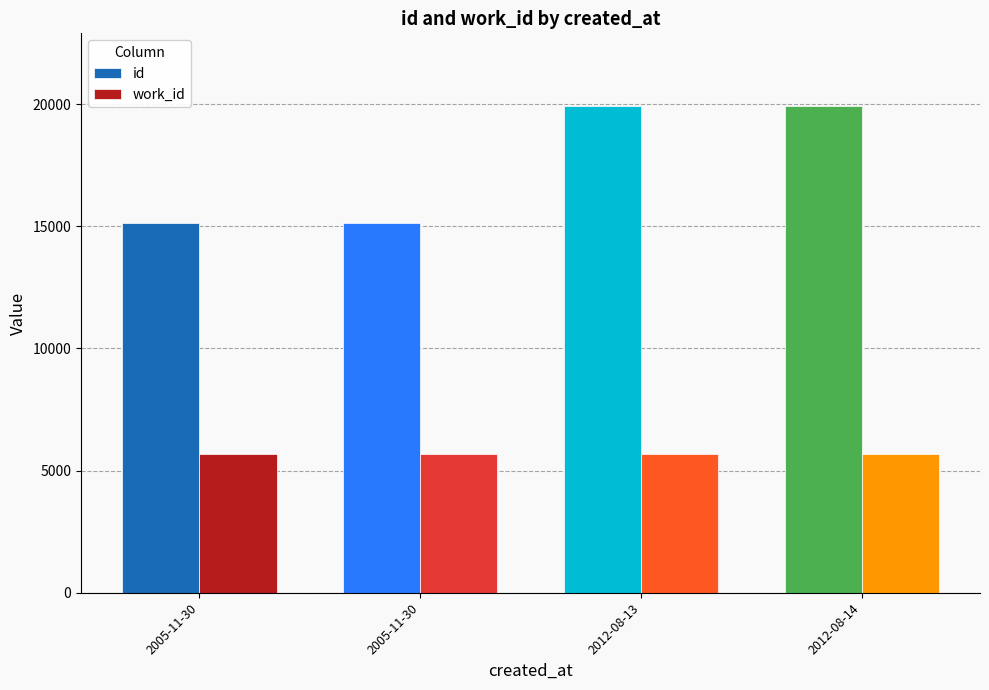

Which series has the widest spread of values?

id